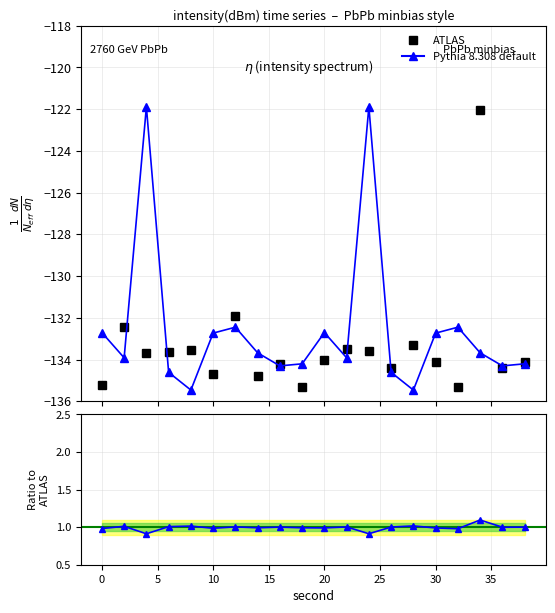

At 5, list the series in order from smallest to largest.

ATLAS, Pythia 8.308 default